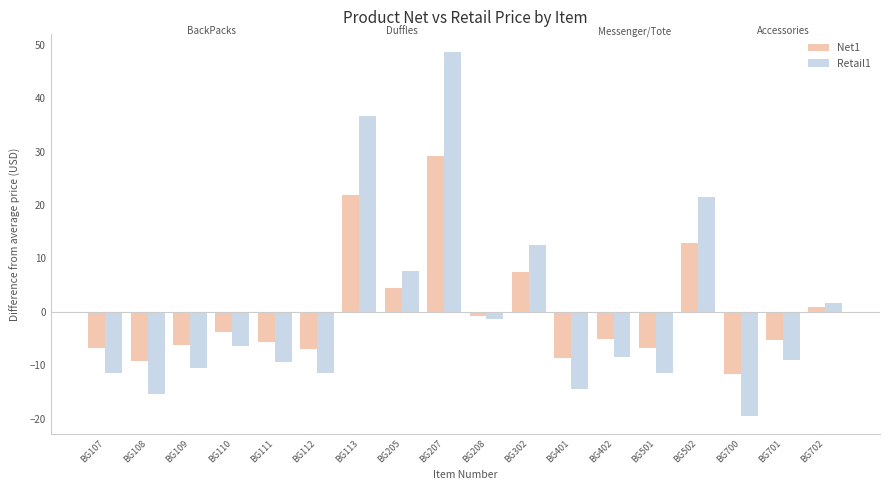

Which category has the lowest value across all series?

BG700